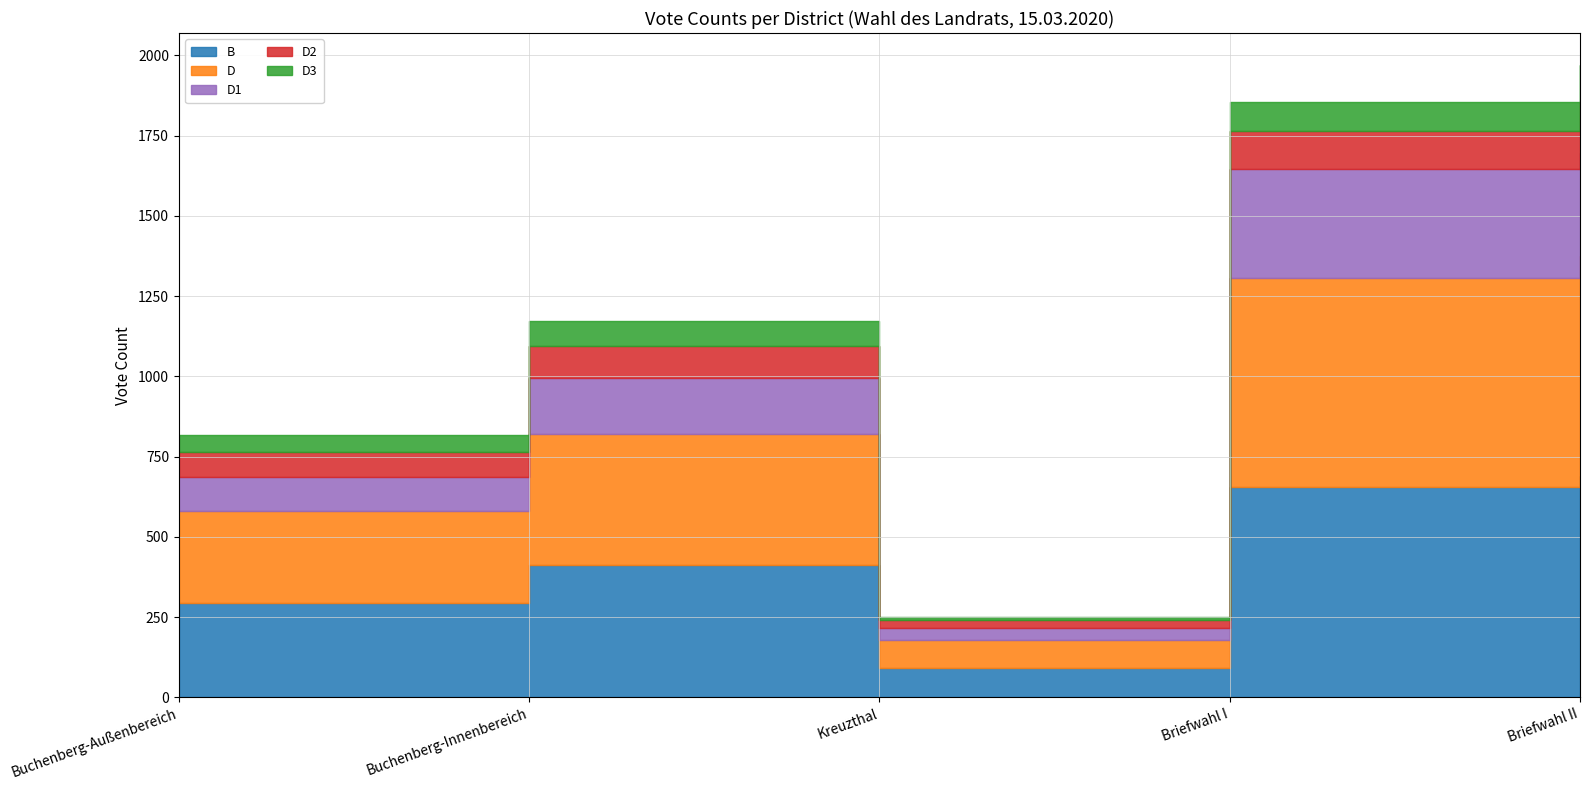

What value does the D2 series have at Buchenberg-Innenbereich?

102